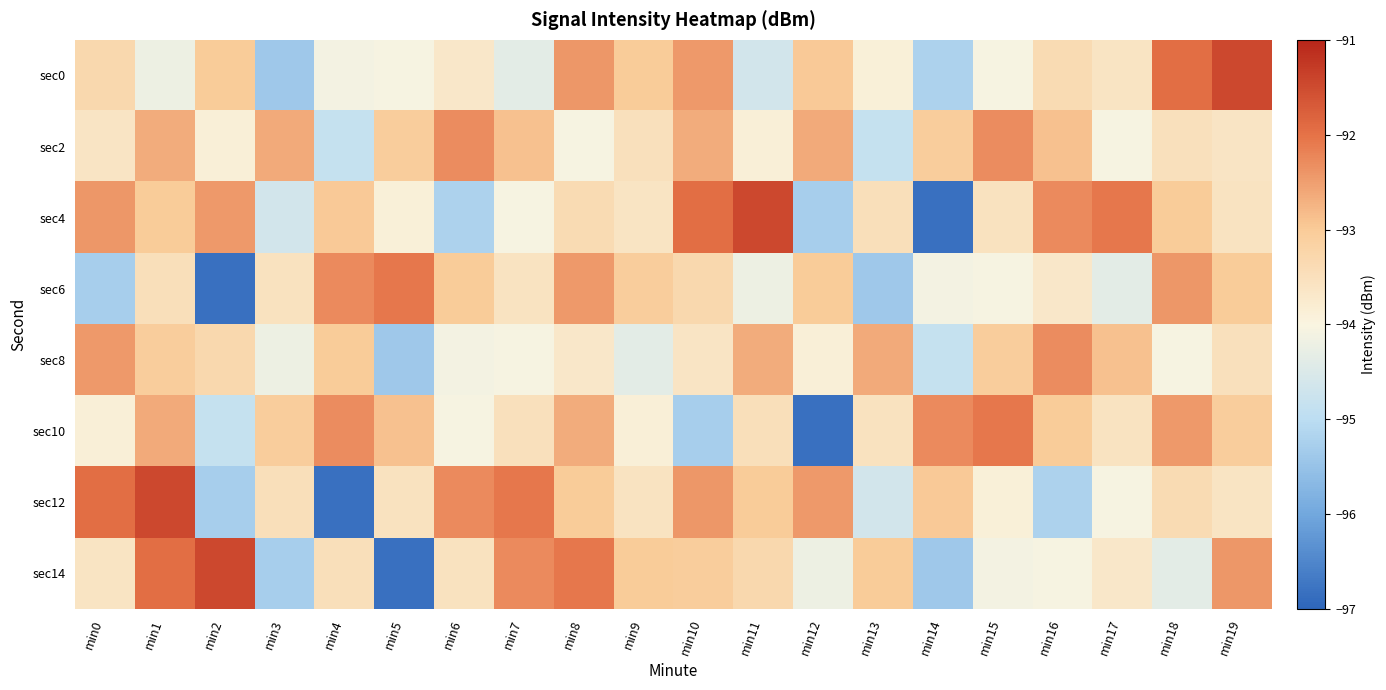

Reading left to right, transcribe all the data shown in this chart.

sec0: min0=-93.3	min1=-94.2	min2=-93.0	min3=-95.4	min4=-94.1	min5=-94.1	min6=-93.7	min7=-94.4	min8=-92.4	min9=-93.0	min10=-92.4	min11=-94.7	min12=-93.0	min13=-93.9	min14=-95.2	min15=-94.1	min16=-93.4	min17=-93.6	min18=-91.9	min19=-91.5
sec2: min0=-93.6	min1=-92.6	min2=-93.9	min3=-92.6	min4=-94.9	min5=-93.1	min6=-92.3	min7=-92.9	min8=-94.0	min9=-93.5	min10=-92.6	min11=-93.9	min12=-92.6	min13=-94.9	min14=-93.1	min15=-92.3	min16=-92.9	min17=-94.0	min18=-93.5	min19=-93.6
sec4: min0=-92.4	min1=-93.0	min2=-92.4	min3=-94.7	min4=-93.0	min5=-93.9	min6=-95.2	min7=-94.1	min8=-93.4	min9=-93.6	min10=-91.9	min11=-91.5	min12=-95.3	min13=-93.5	min14=-96.8	min15=-93.5	min16=-92.3	min17=-92.1	min18=-93.0	min19=-93.6
sec6: min0=-95.3	min1=-93.5	min2=-96.8	min3=-93.5	min4=-92.3	min5=-92.1	min6=-93.0	min7=-93.6	min8=-92.4	min9=-93.0	min10=-93.3	min11=-94.2	min12=-93.0	min13=-95.4	min14=-94.1	min15=-94.1	min16=-93.7	min17=-94.4	min18=-92.4	min19=-93.0
sec8: min0=-92.4	min1=-93.0	min2=-93.3	min3=-94.2	min4=-93.0	min5=-95.4	min6=-94.1	min7=-94.1	min8=-93.7	min9=-94.4	min10=-93.6	min11=-92.6	min12=-93.9	min13=-92.6	min14=-94.9	min15=-93.1	min16=-92.3	min17=-92.9	min18=-94.0	min19=-93.5
sec10: min0=-93.9	min1=-92.6	min2=-94.9	min3=-93.1	min4=-92.3	min5=-92.9	min6=-94.0	min7=-93.5	min8=-92.6	min9=-93.9	min10=-95.3	min11=-93.5	min12=-96.8	min13=-93.5	min14=-92.3	min15=-92.1	min16=-93.0	min17=-93.6	min18=-92.4	min19=-93.0
sec12: min0=-91.9	min1=-91.5	min2=-95.3	min3=-93.5	min4=-96.8	min5=-93.5	min6=-92.3	min7=-92.1	min8=-93.0	min9=-93.6	min10=-92.4	min11=-93.0	min12=-92.4	min13=-94.7	min14=-93.0	min15=-93.9	min16=-95.2	min17=-94.1	min18=-93.4	min19=-93.6
sec14: min0=-93.6	min1=-91.9	min2=-91.5	min3=-95.3	min4=-93.5	min5=-96.8	min6=-93.5	min7=-92.3	min8=-92.1	min9=-93.0	min10=-93.0	min11=-93.3	min12=-94.2	min13=-93.0	min14=-95.4	min15=-94.1	min16=-94.1	min17=-93.7	min18=-94.4	min19=-92.4